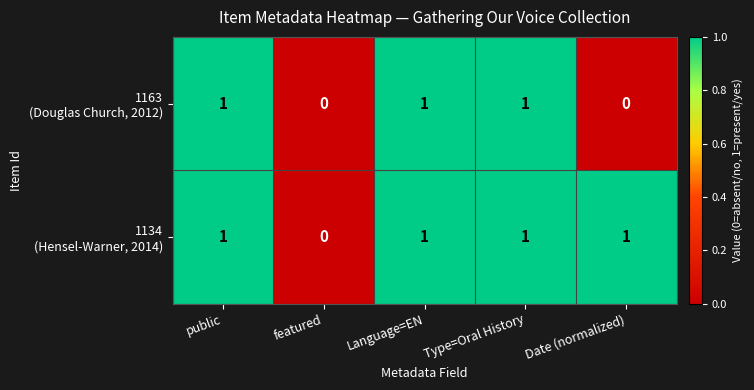

How many distinct data groups are displayed?

2